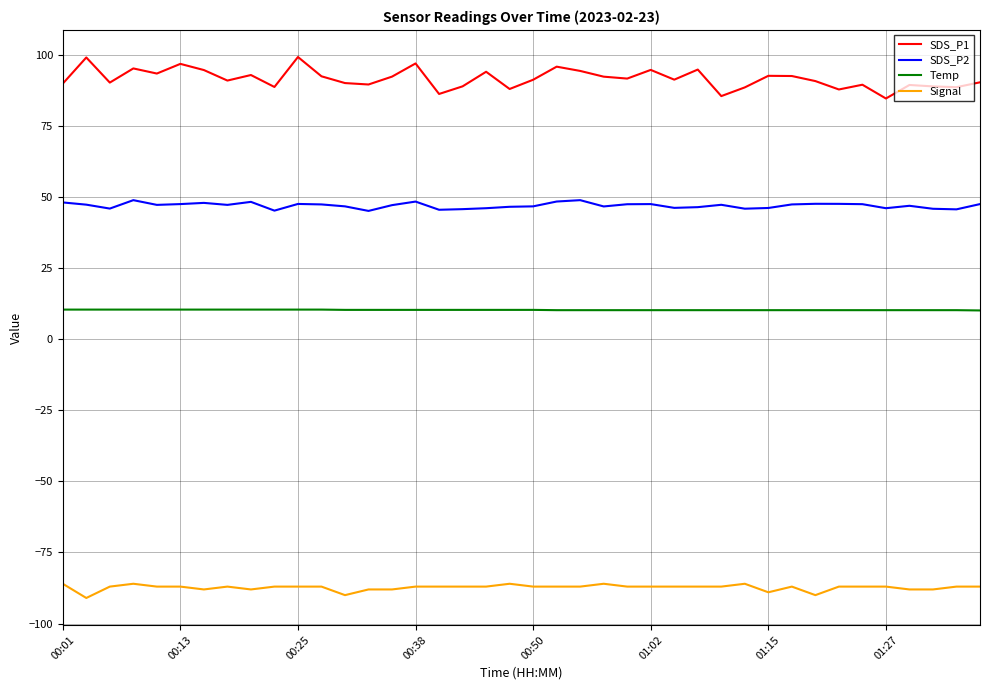

What is the lowest value of the SDS_P1 series?

84.6